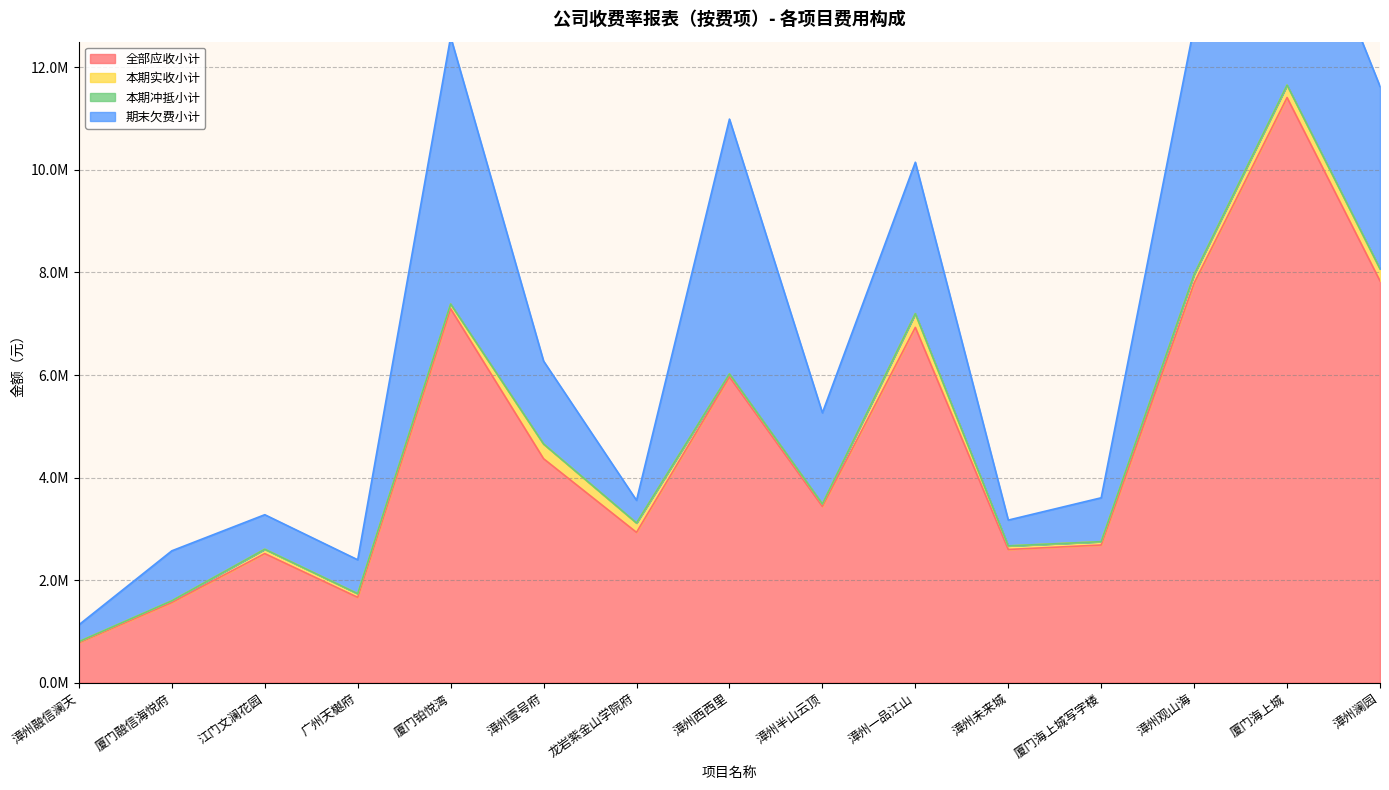

Does the chart display data point markers on the line(s)?

No